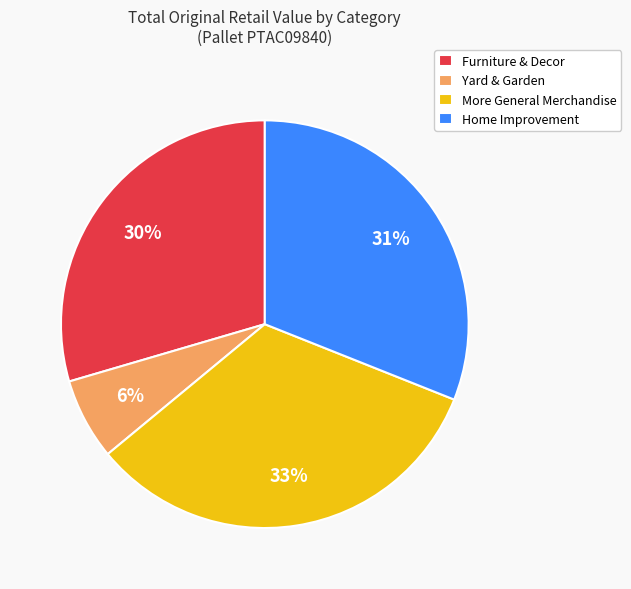

Do More General Merchandise and Furniture & Decor together represent more than half of the pie?

Yes